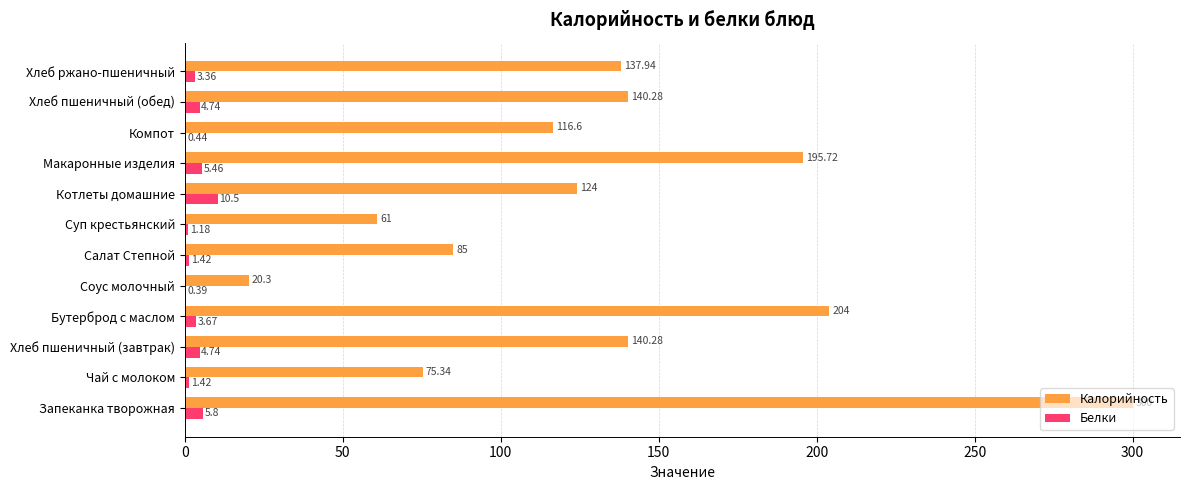

At which category is the sum across all series the highest?

Запеканка творожная